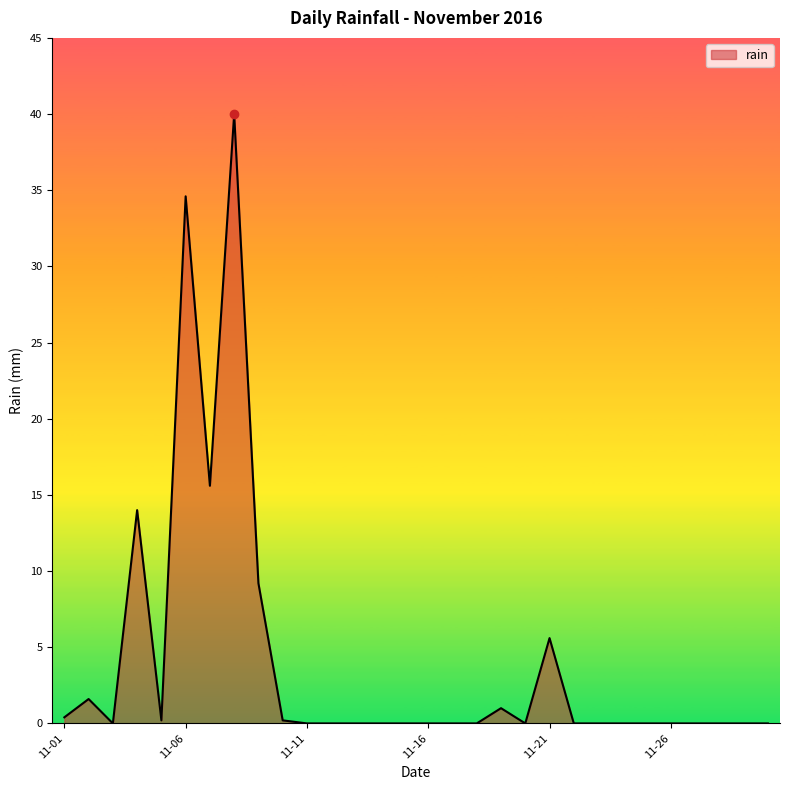

What is the difference between the maximum and minimum values?

40.0